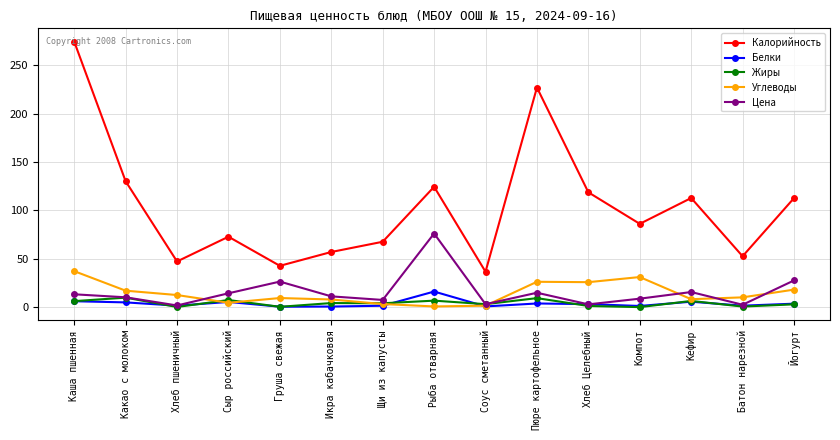

True or false: Жиры and Калорийность intersect in this chart.

False